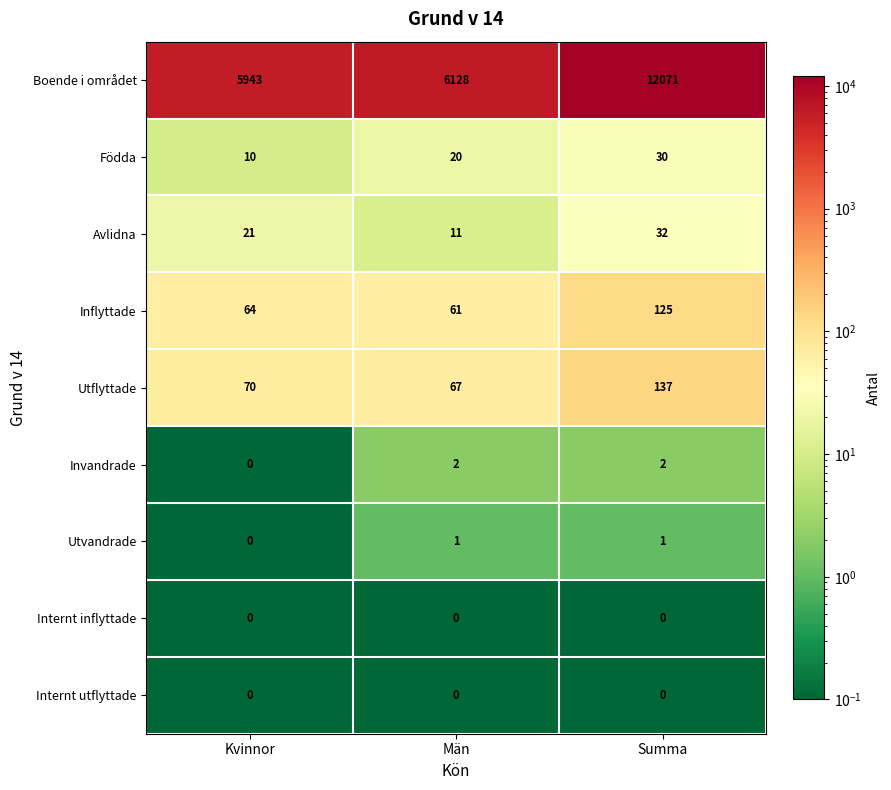

How many values in the Avlidna series are below 21?

1